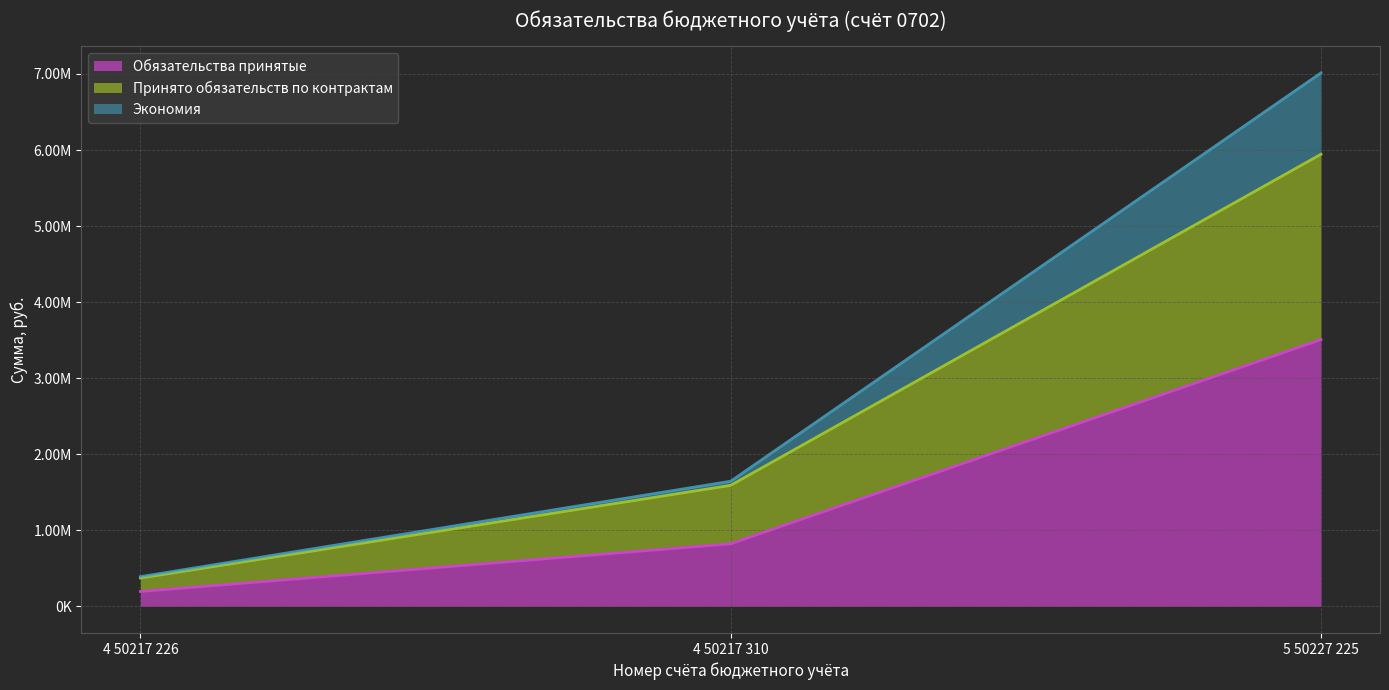

What position from the right is 5 50227 225?

1